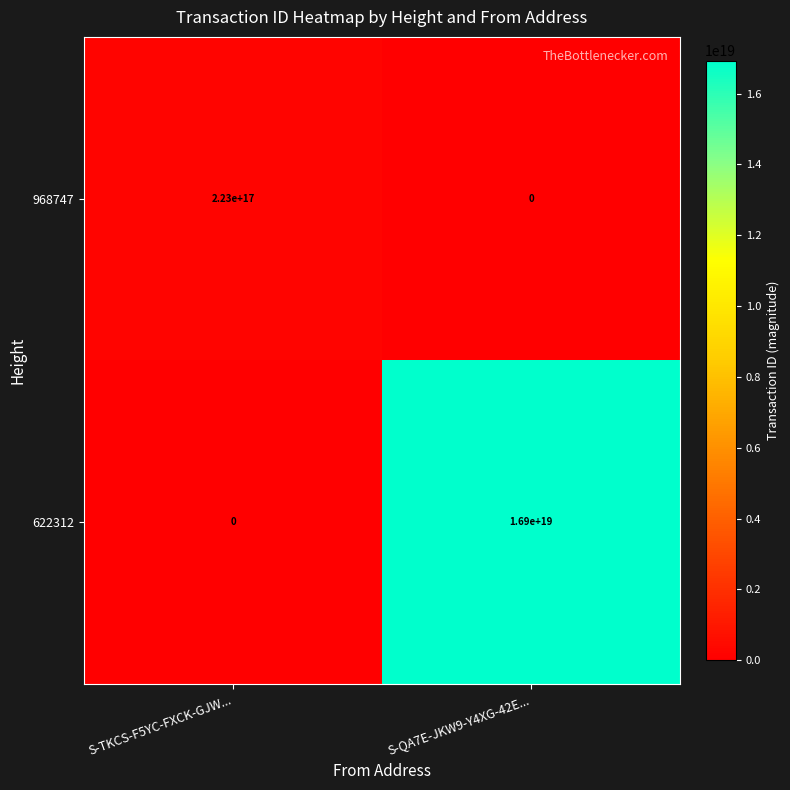

List the series in order of their peak value, lowest first.

968747, 622312